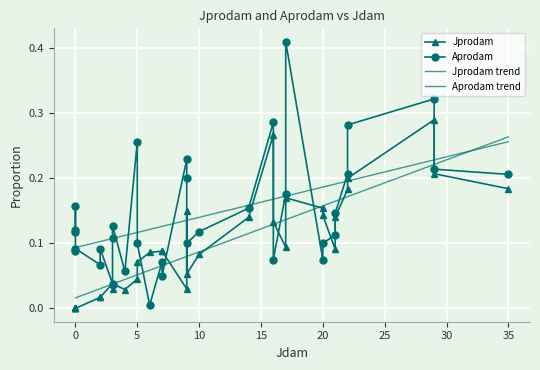

How many interior local valleys does the Aprodam series have?

11